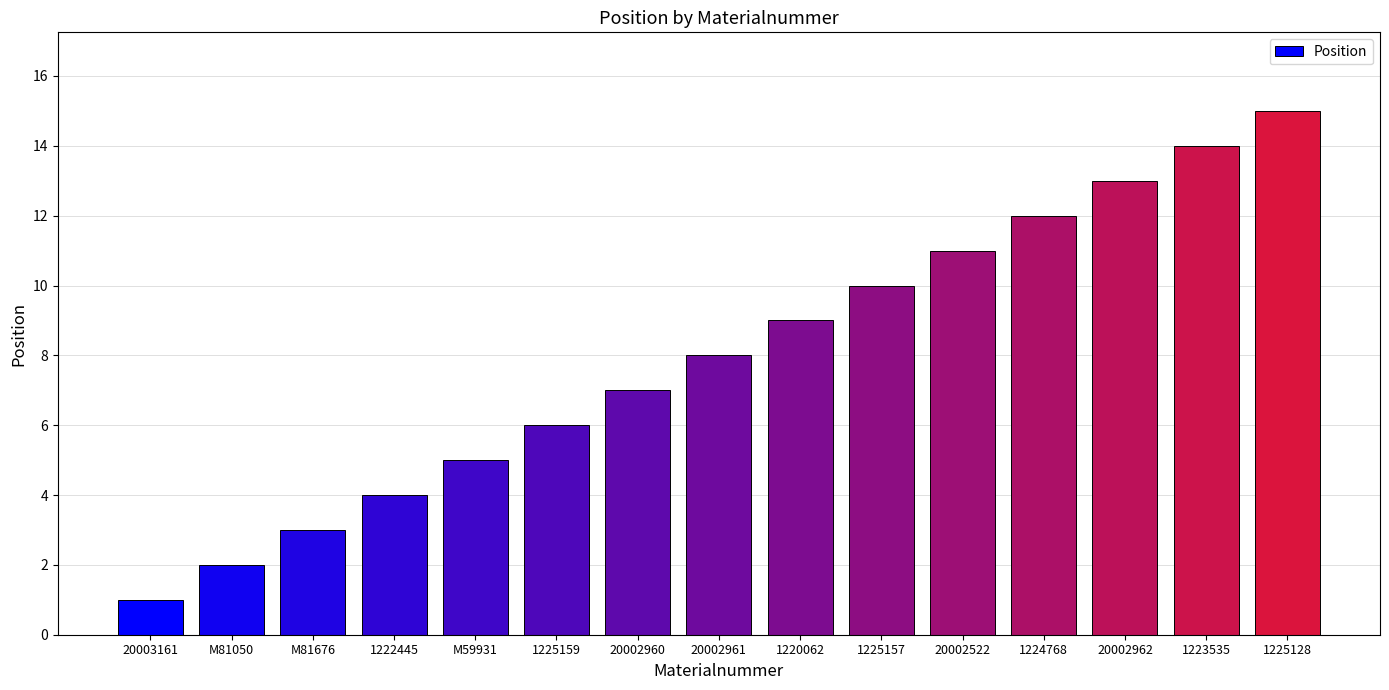

True or false: the data shows 2 at M81050.

True